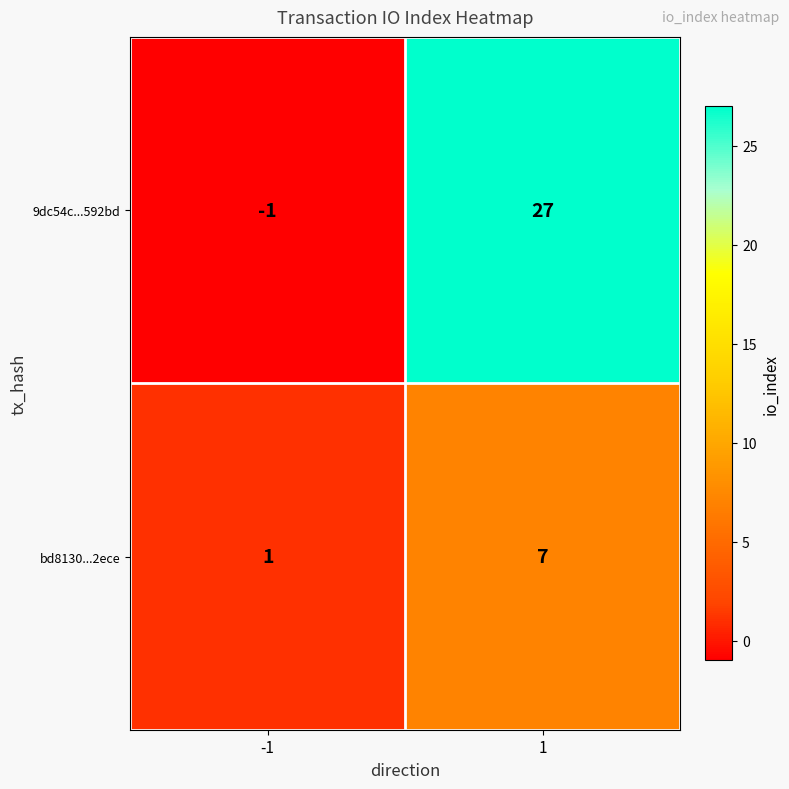

How many distinct data groups are displayed?

2